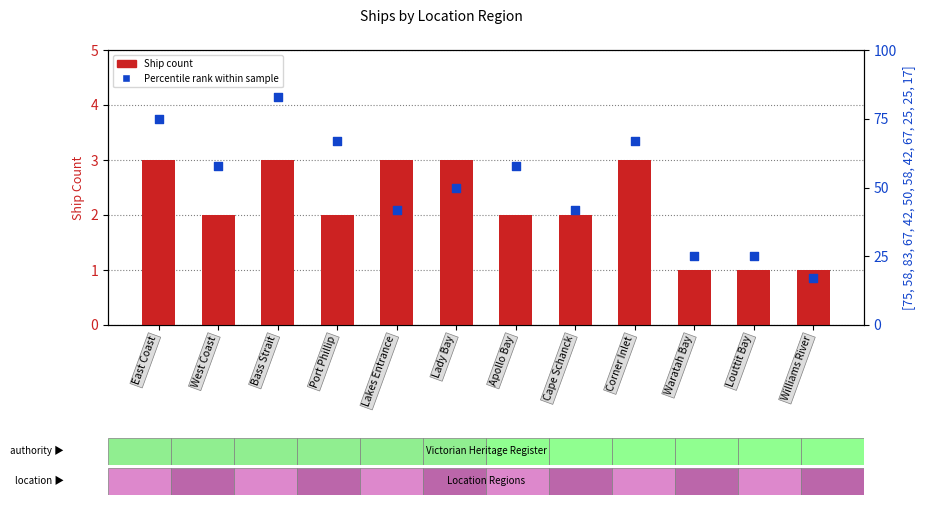

Is the value of Ship Count at Port Phillip greater than the value of Percentile rank within sample at Corner Inlet?

No